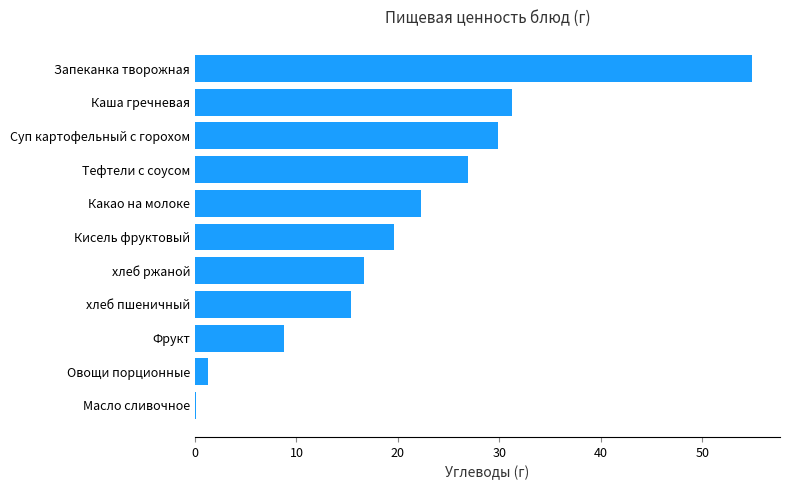

What is the change in value from хлеб пшеничный to Тефтели с соусом?

+11.5